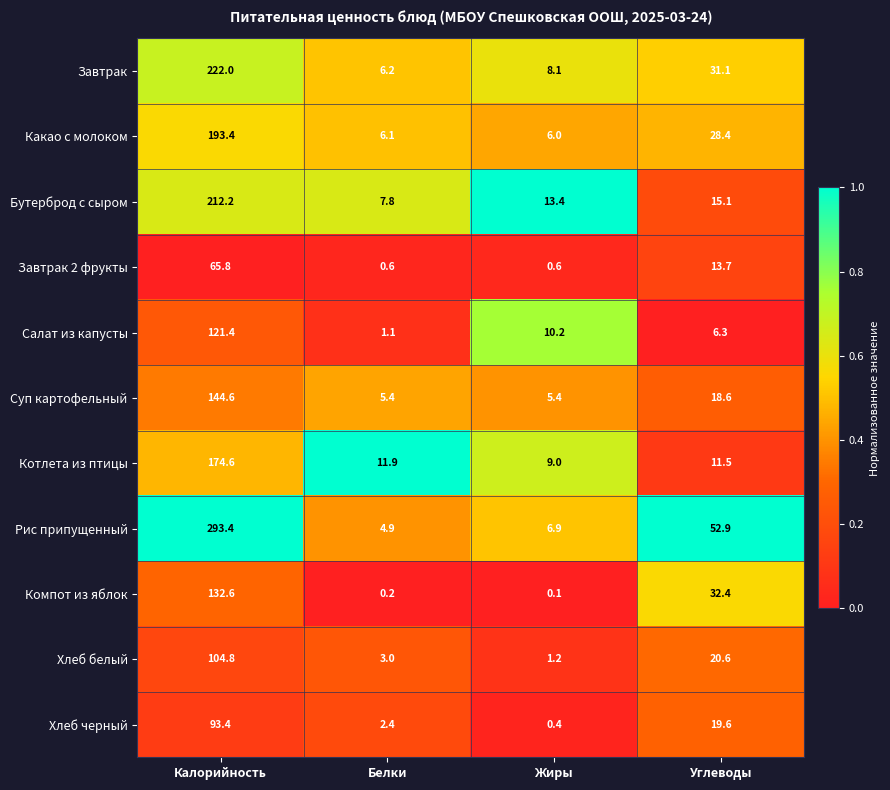

Rank the series by their maximum value, from lowest to highest.

Завтрак 2 фрукты, Хлеб черный, Хлеб белый, Салат из капусты, Компот из яблок, Суп картофельный, Котлета из птицы, Какао с молоком, Бутерброд с сыром, Завтрак, Рис припущенный